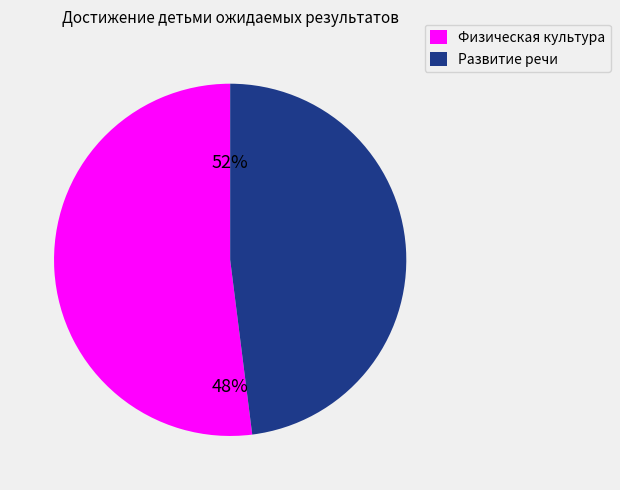

To the nearest percent, what is the difference between the largest and smallest slice percentages?

4%